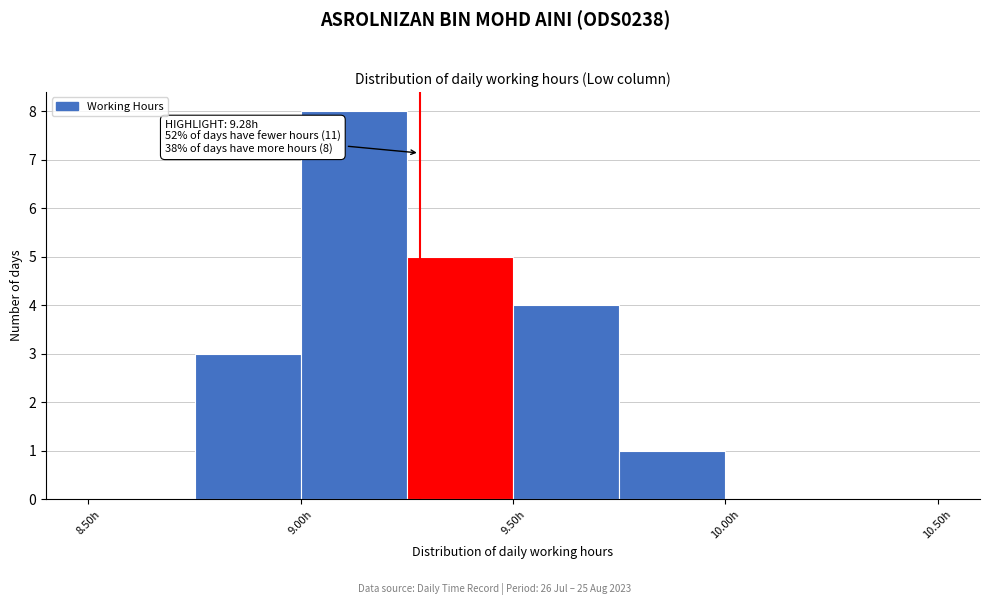

Which range on the x-axis has the tallest bar?

9.00 to 9.25